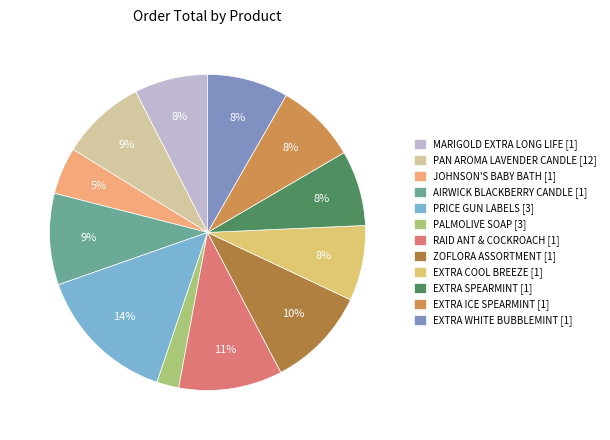

How many slices are in this pie chart?

12